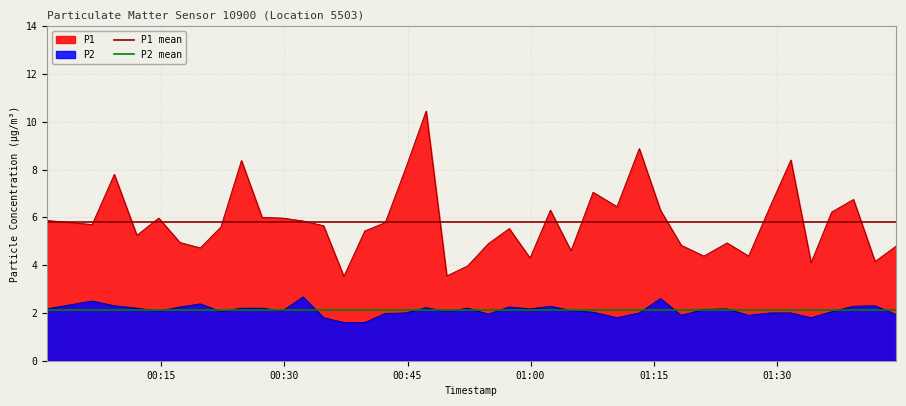

What is the minimum value for P1 mean?

5.8